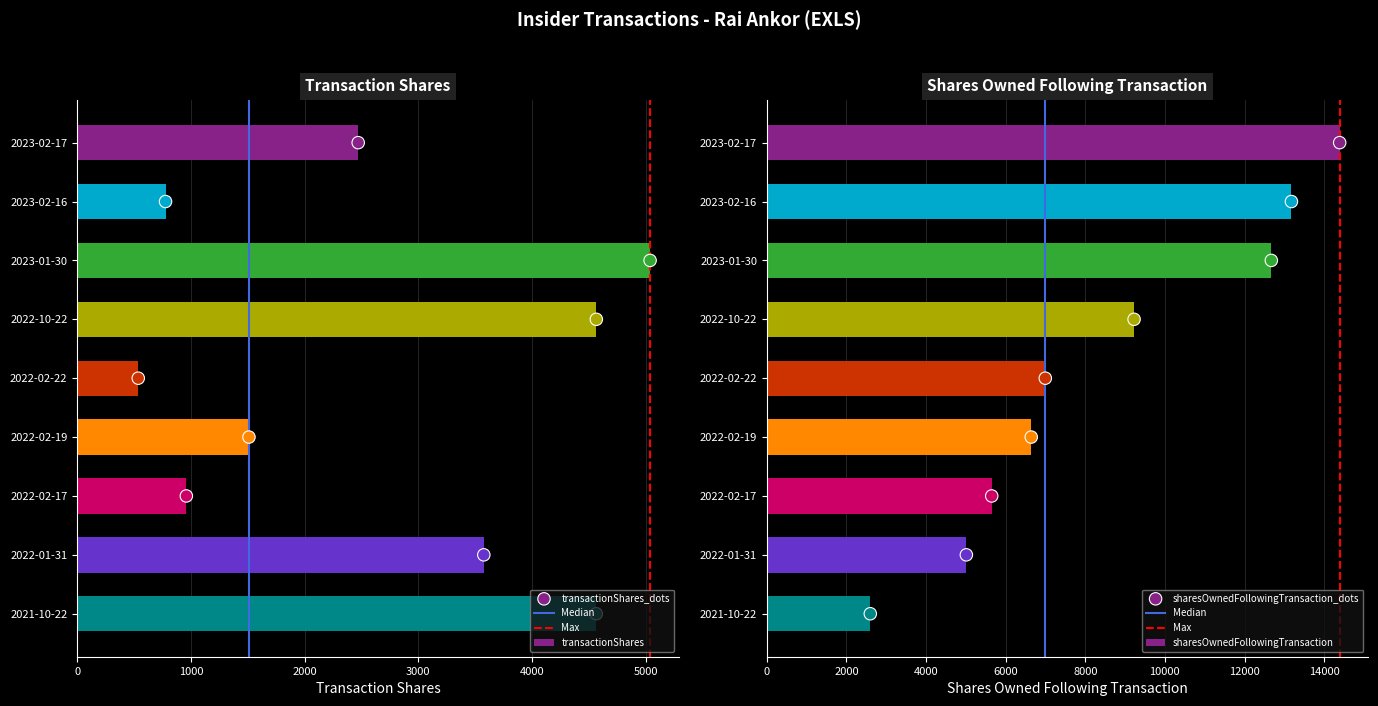

Which series has the largest total across all categories?

sharesOwnedFollowingTransaction